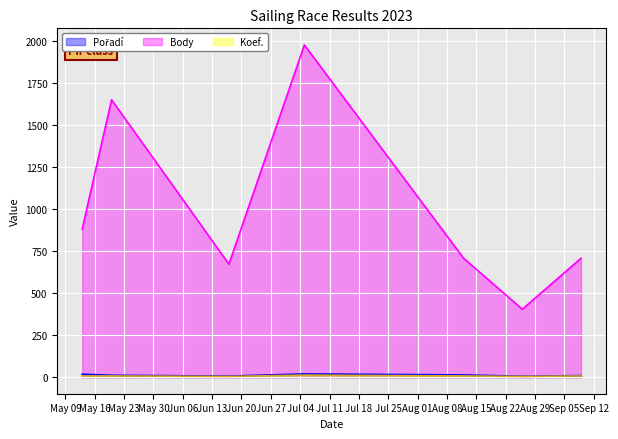

What is the minimum value shown in the chart?

4